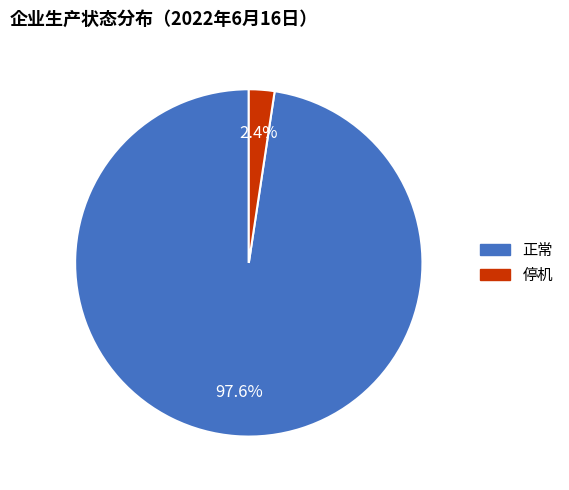

How many slices are in this pie chart?

2